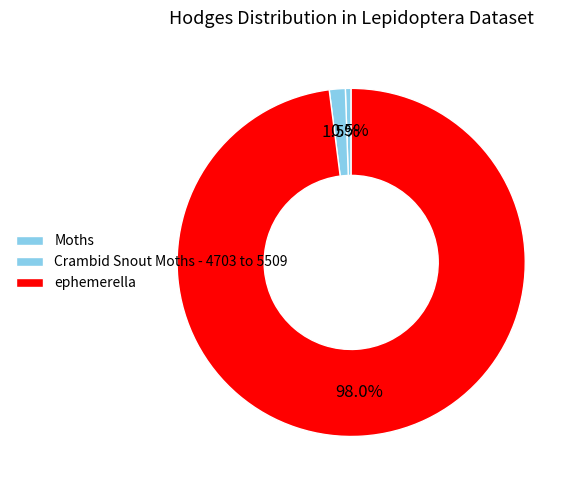

How many slices are in this pie chart?

3